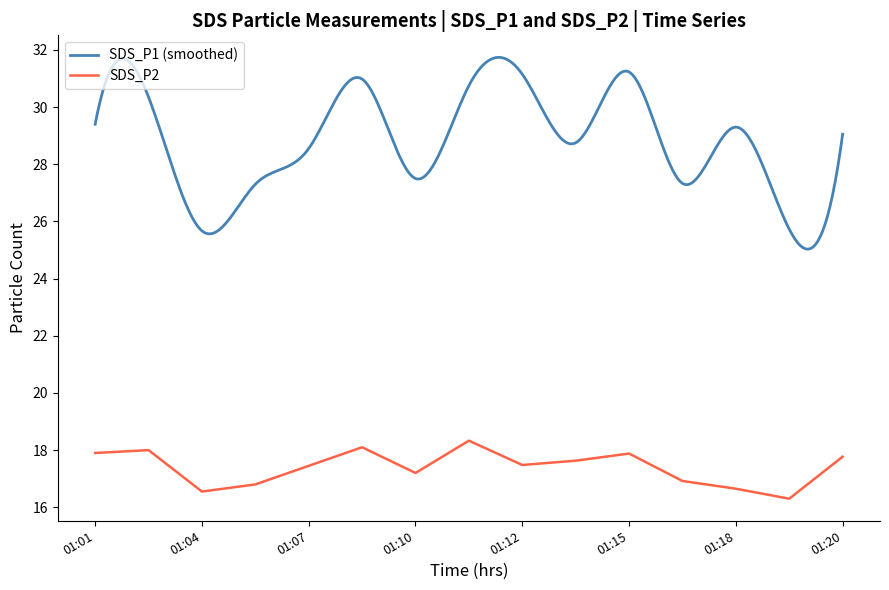

Reading right to left, what are all the values shown in this chart?

17.8	16.3	16.6	16.9	17.9	17.6	17.5	18.3	17.2	18.1	17.4	16.8	16.6	18.0	17.9